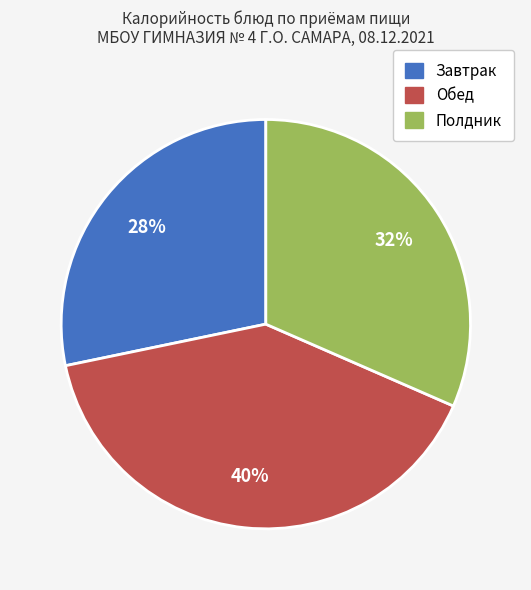

To the nearest percent, what is the average slice percentage?

33%